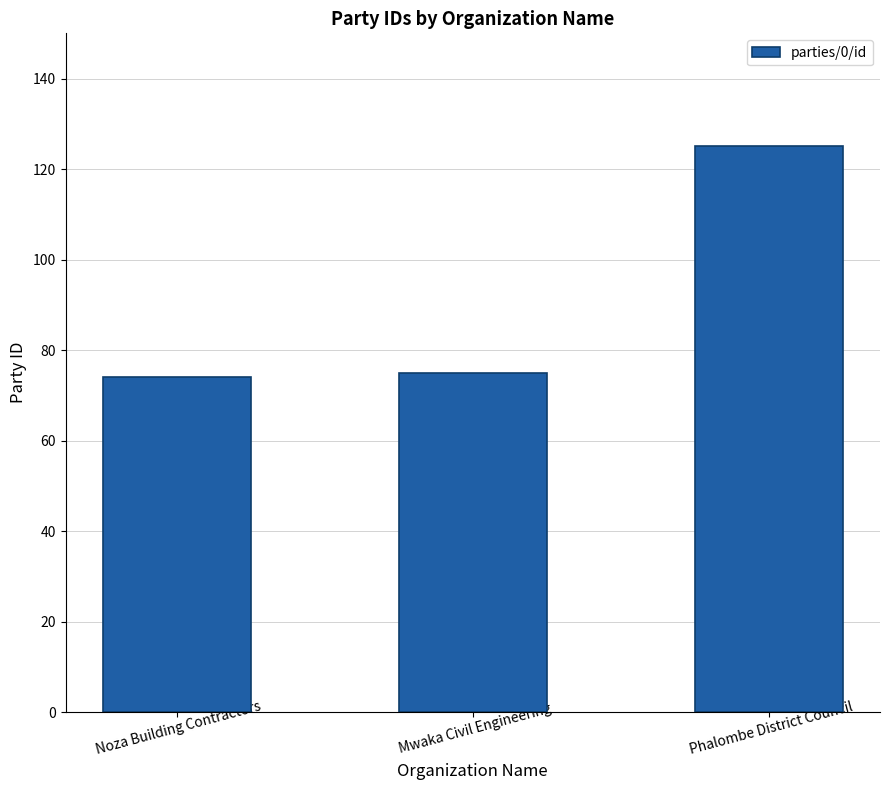

What position from the right is Mwaka Civil Engineering?

2